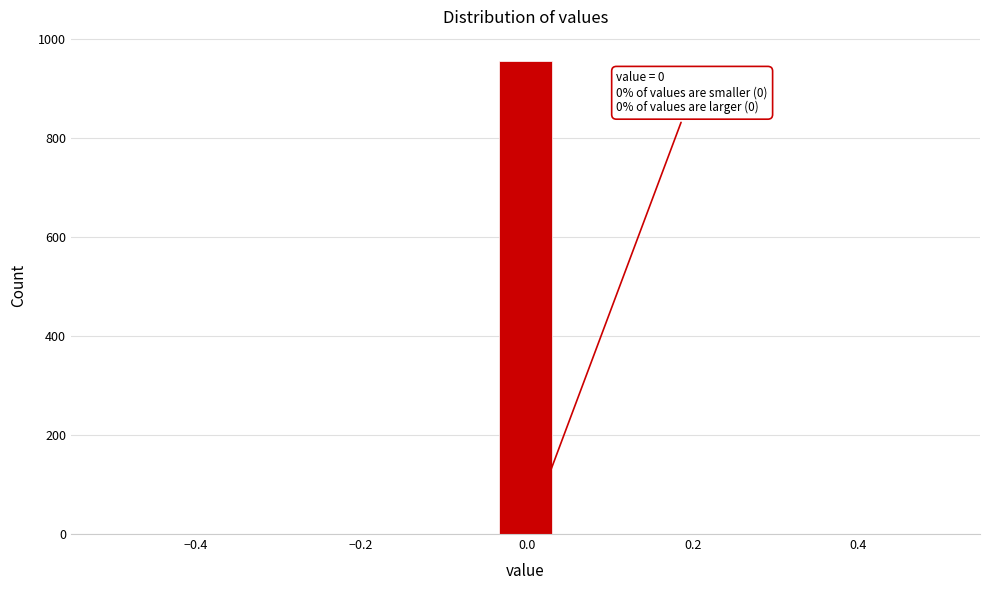

Read against the x-axis, roughly where is the centre of the tallest bar?

0.00